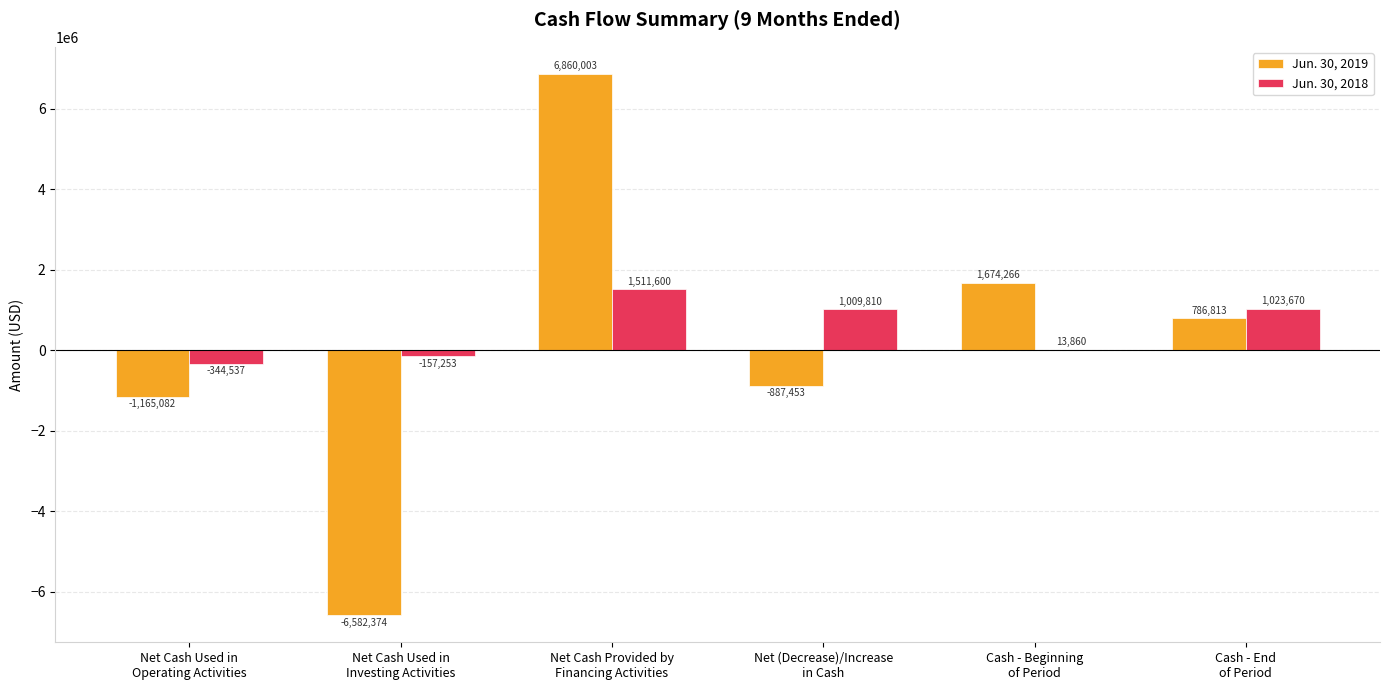

Which series has the largest total across all categories?

Jun. 30, 2018